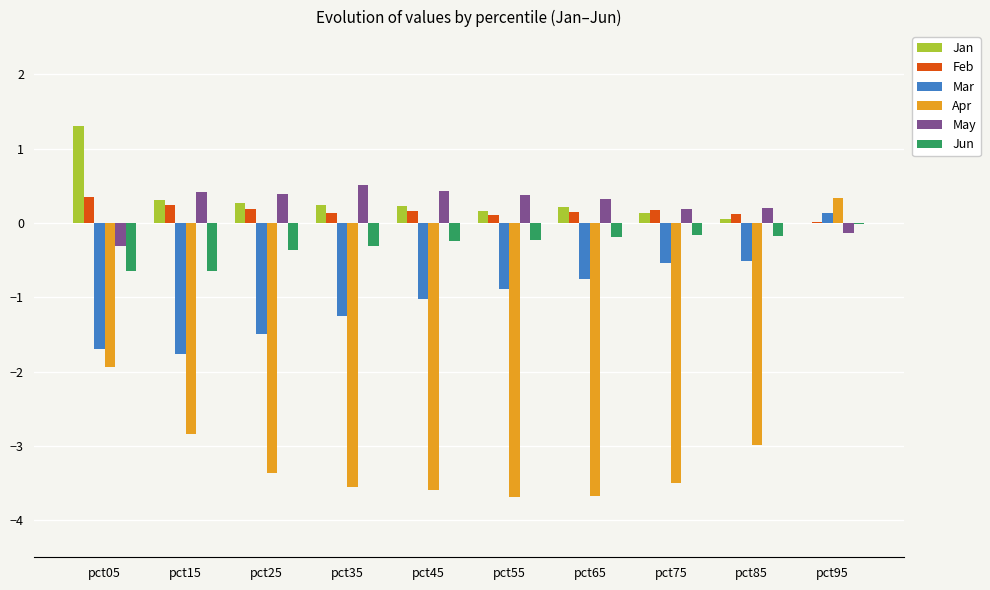

Is the value of Feb at pct05 greater than the value of Apr at pct25?

Yes